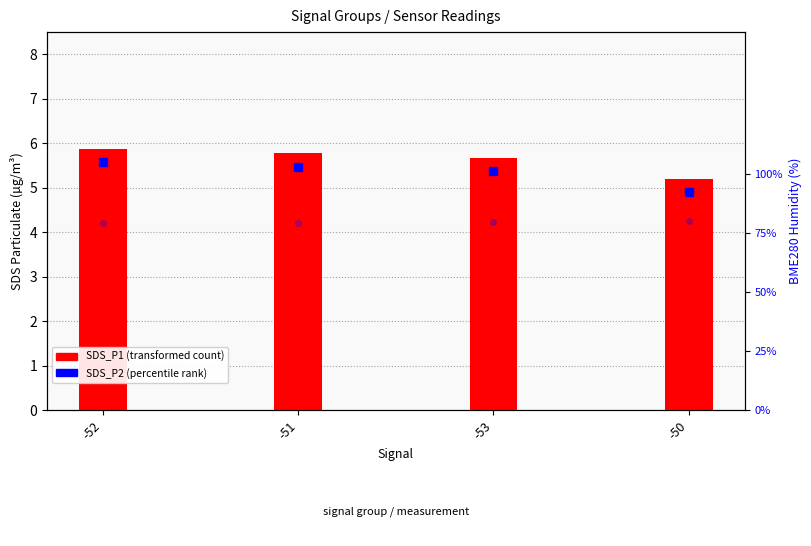

At which category does the chart reach its peak across all series?

-50